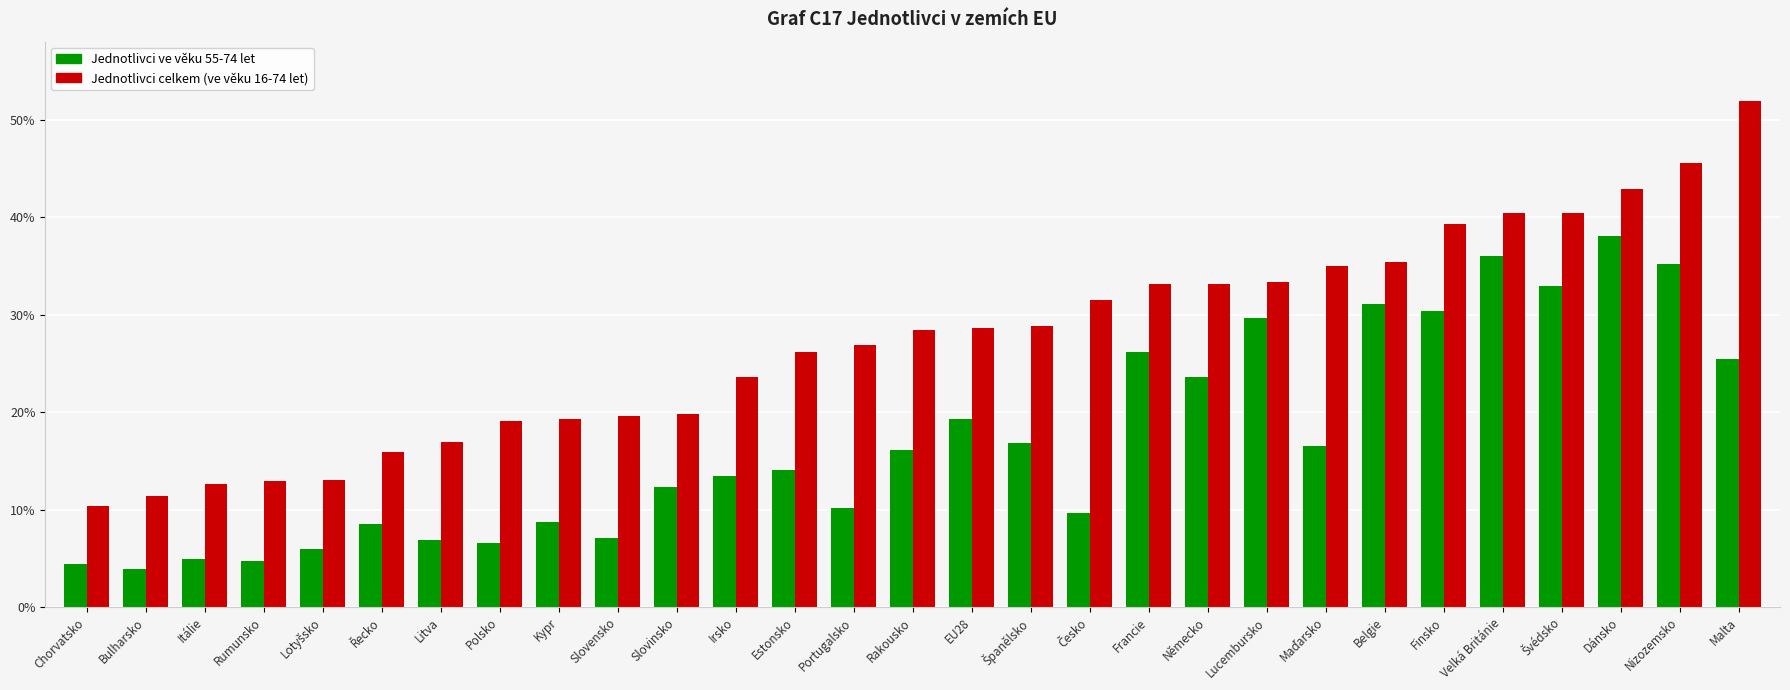

At which category does the chart reach its minimum across all series?

Bulharsko